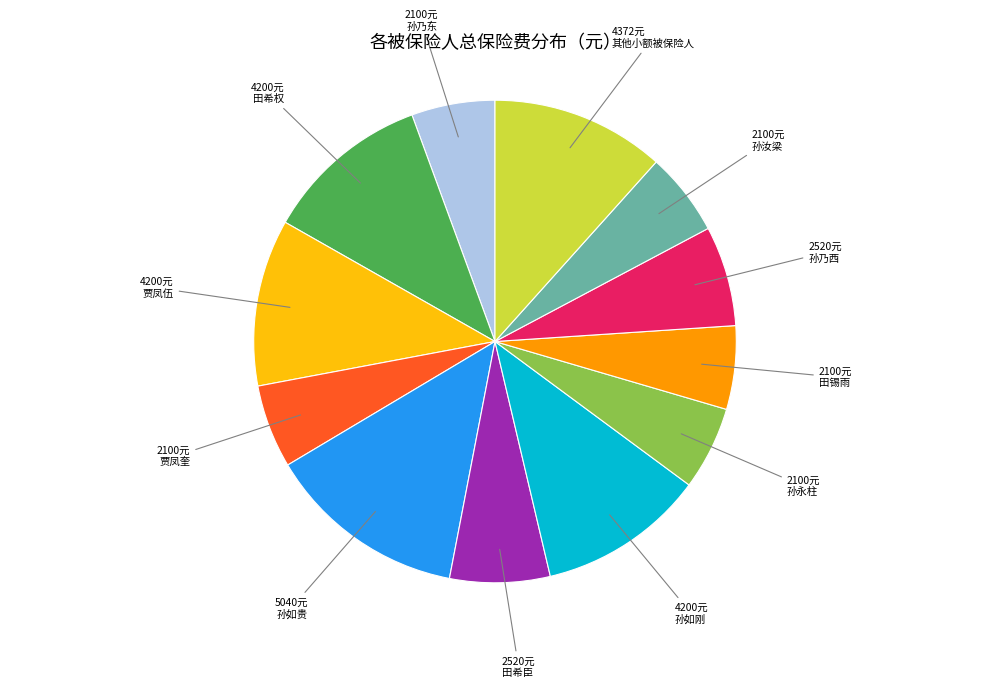

What is the largest slice in the pie chart?

孙如贵